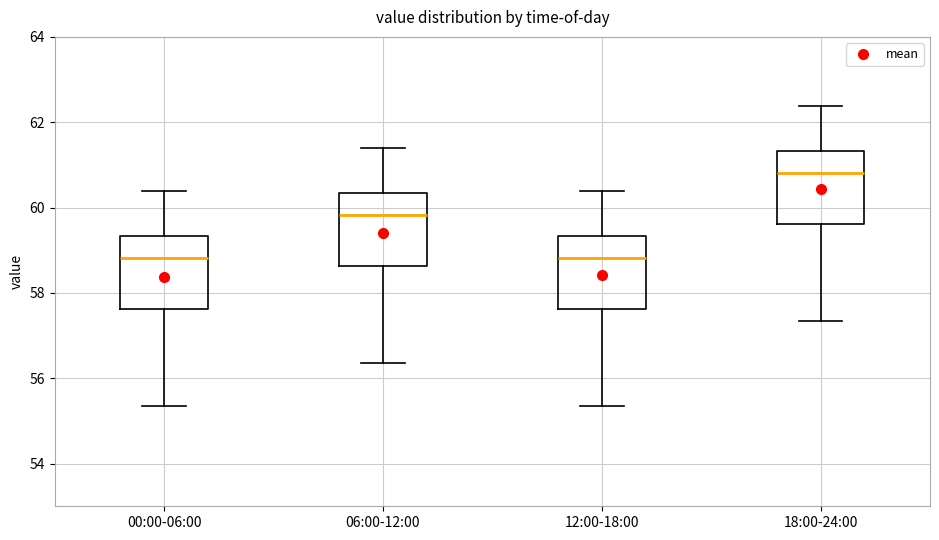

Which box has the highest median line?

18:00-24:00